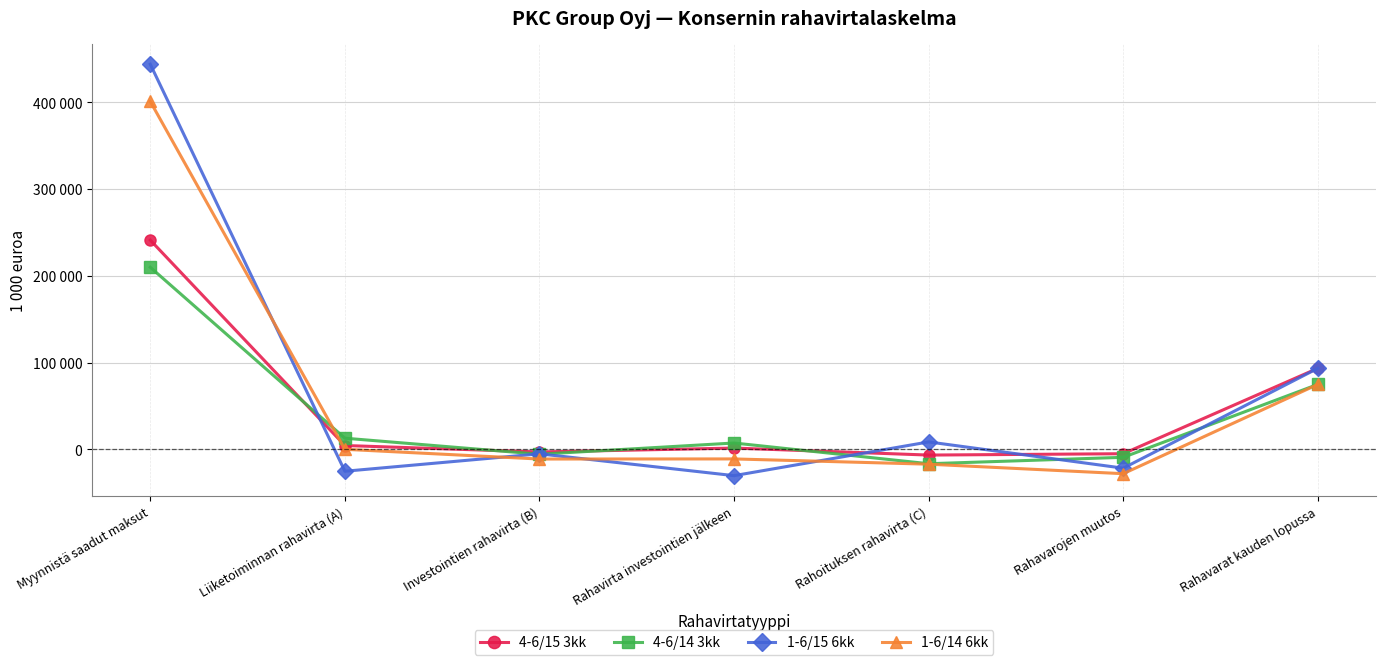

How many distinct data groups are displayed?

4